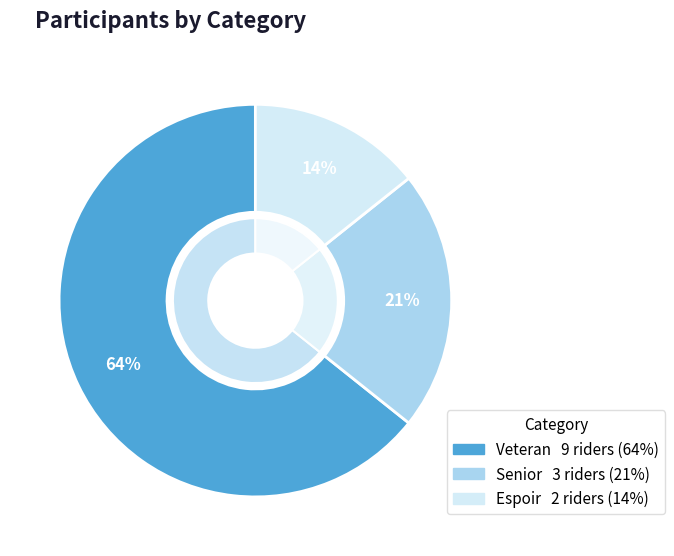

What is the majority slice?

Veteran